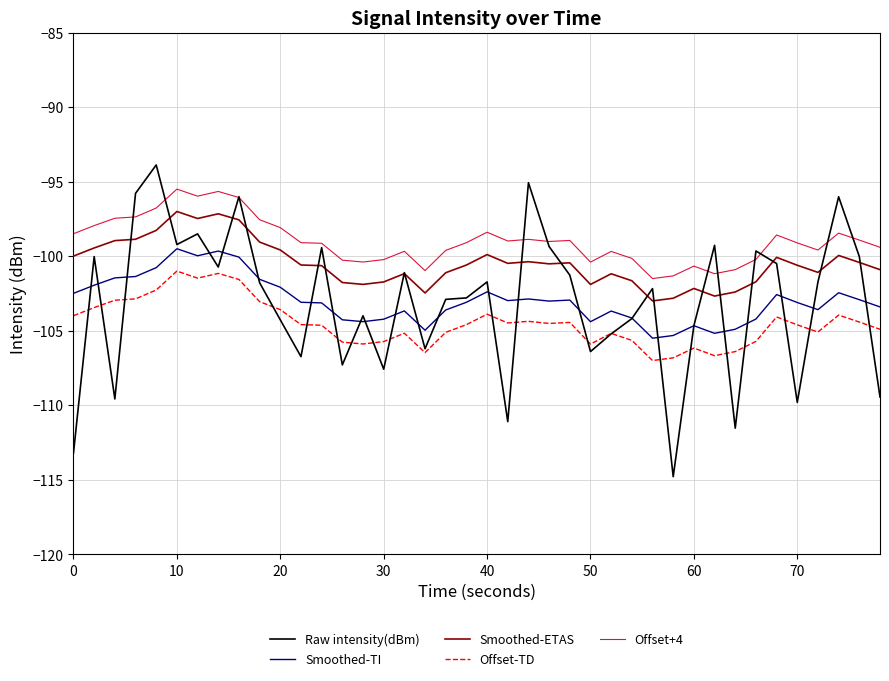

Which series has the largest total across all categories?

Offset+4